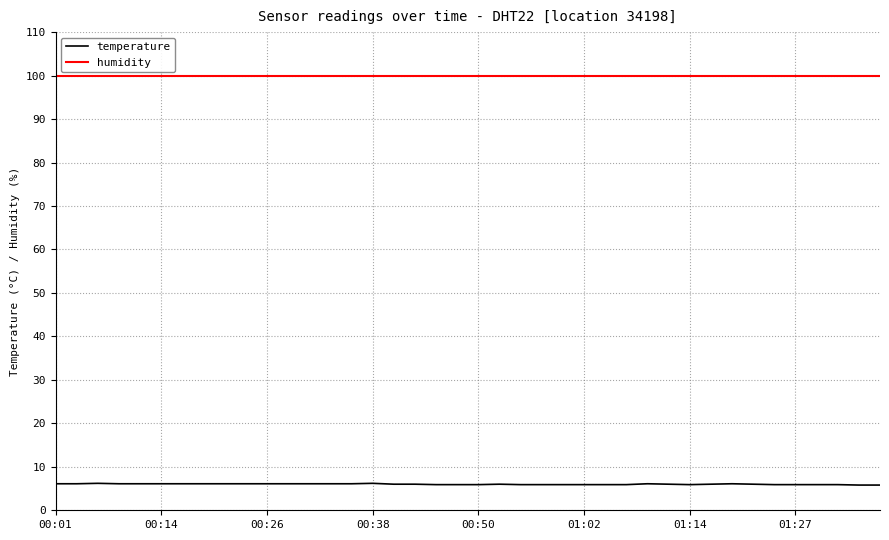

Rank the series by their maximum value, from lowest to highest.

temperature, humidity